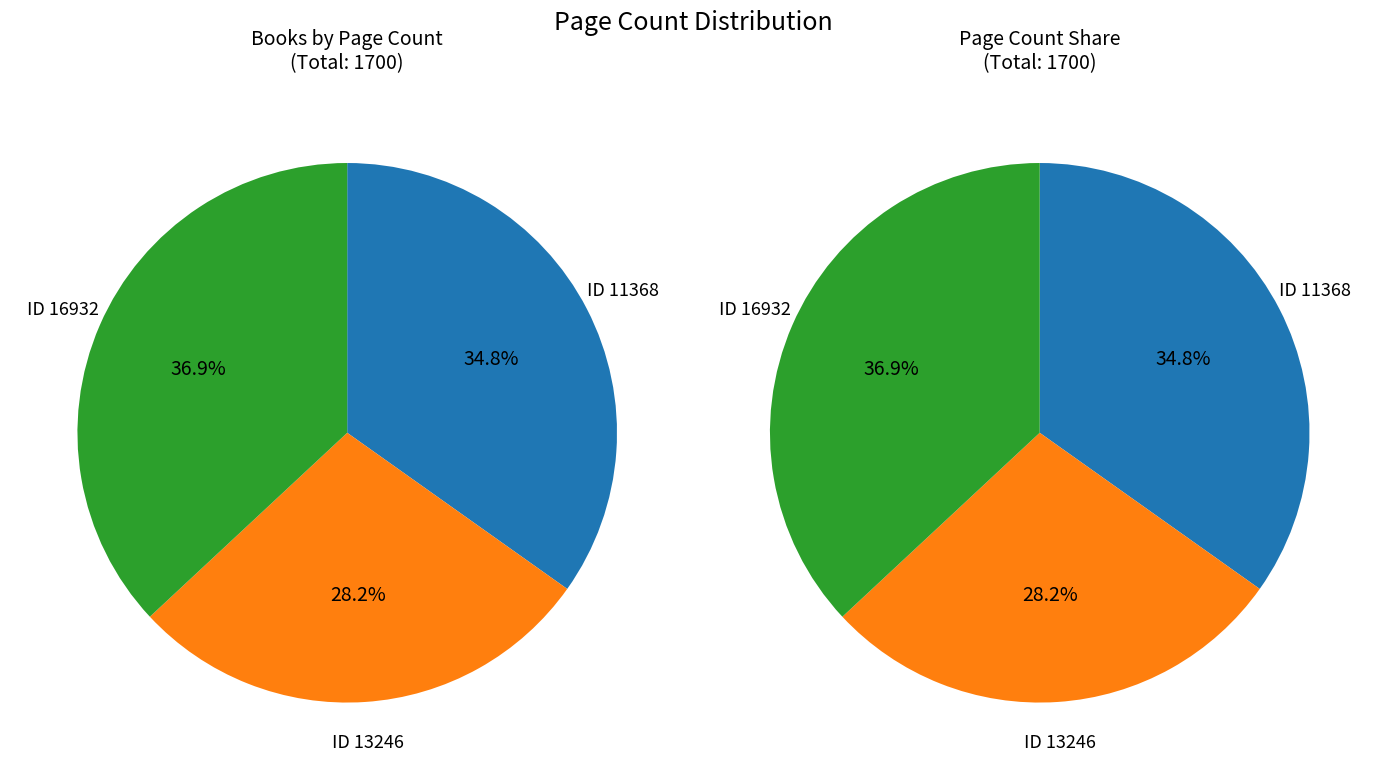

Which has a higher value, 16932 or 13246?

16932